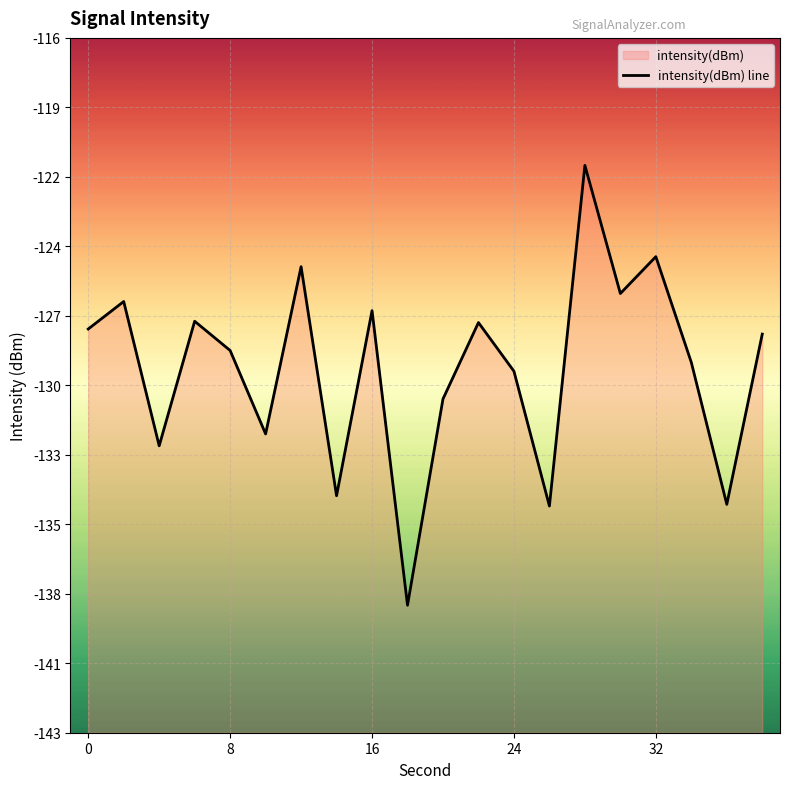

The value at 7 is -235.9. True or false?

False